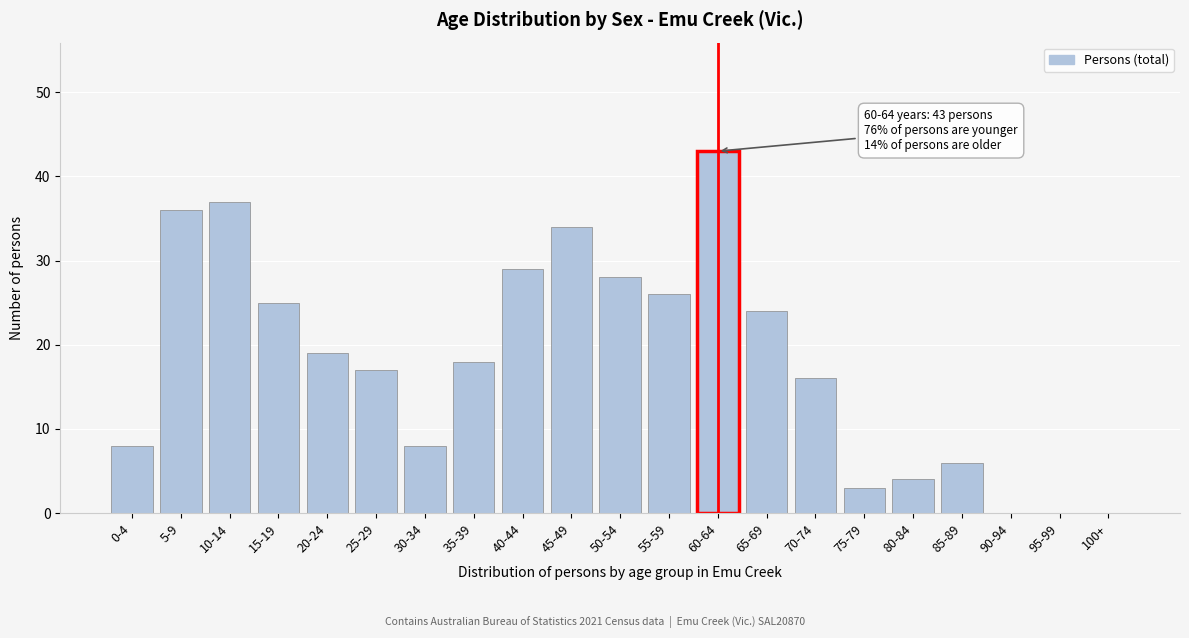

Reading left to right, list all the values displayed in this chart.

0-4=8	5-9=36	10-14=37	15-19=25	20-24=19	25-29=17	30-34=8	35-39=18	40-44=29	45-49=34	50-54=28	55-59=26	60-64=43	65-69=24	70-74=16	75-79=3	80-84=4	85-89=6	90-94=0	95-99=0	100+=0